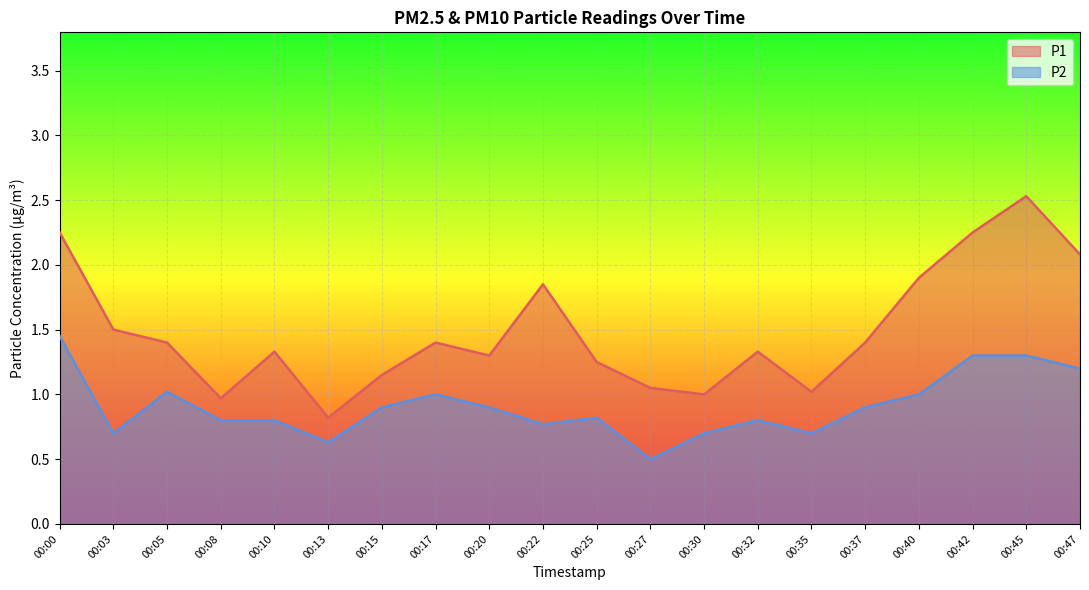

What is the total value across all series at 00:45?

3.8